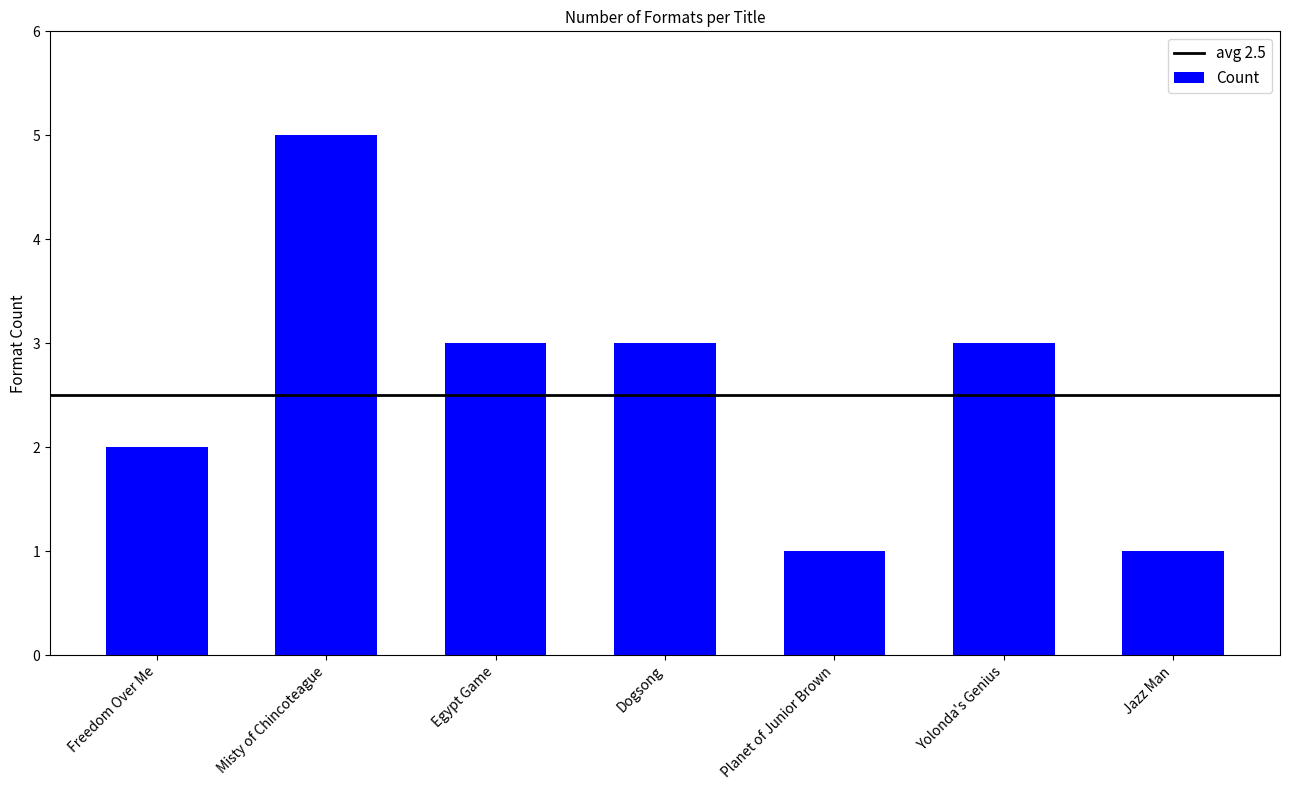

What is the difference between the second highest and minimum values?

2